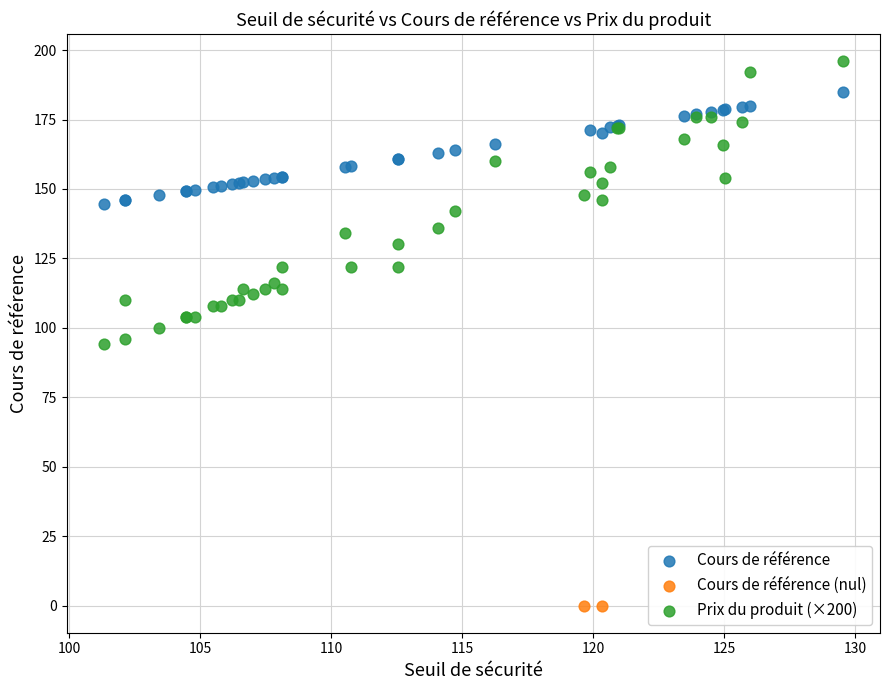

What are all the series names shown in the legend?

Cours de référence, Cours de référence (nul), Prix du produit (×200)